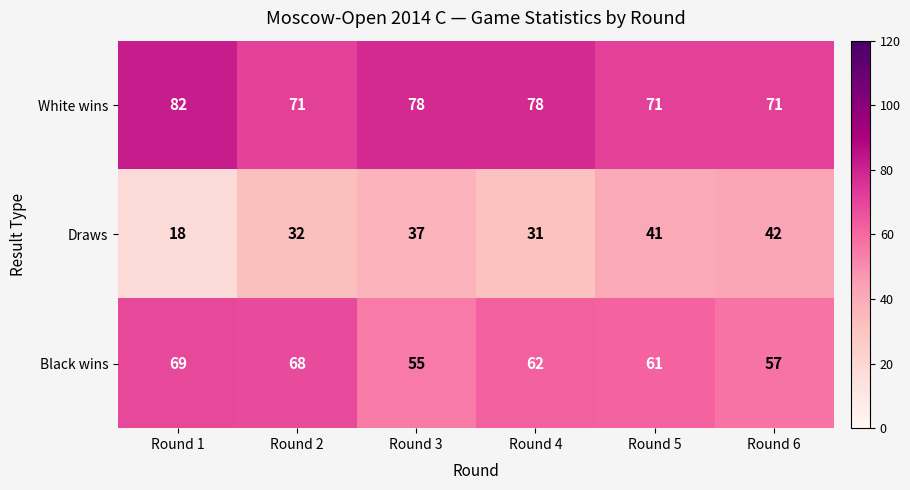

At Round 5, list the series in order from largest to smallest.

White wins, Black wins, Draws